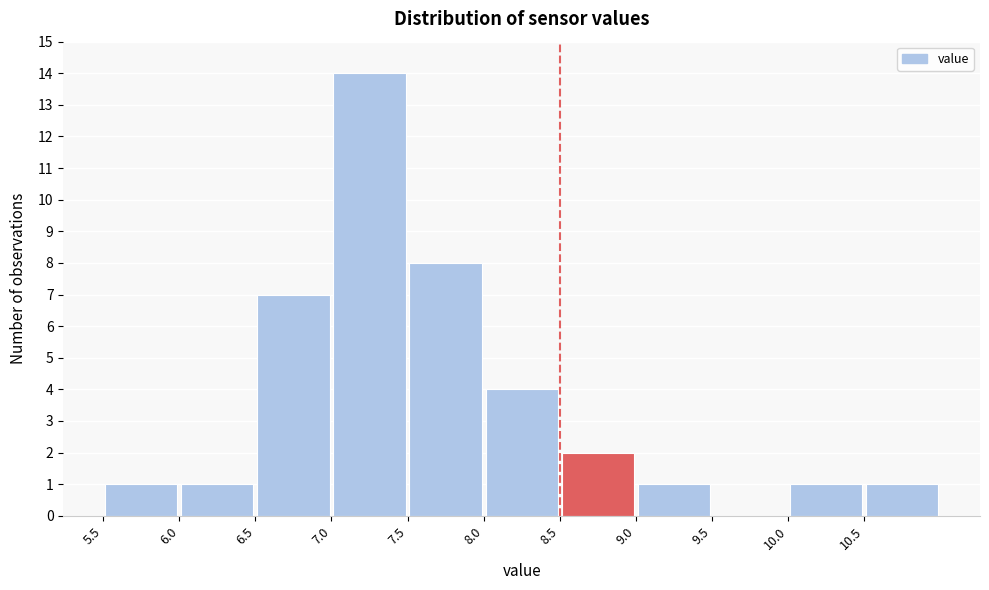

Over which range of the x-axis is the bar tallest?

7.0 to 7.5